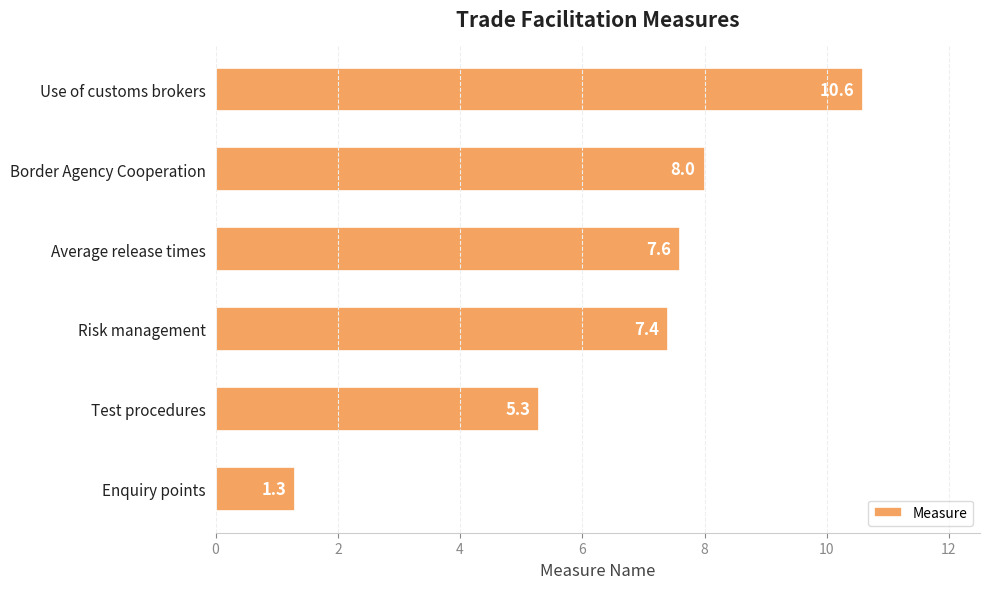

What is the difference between the second highest and second lowest values?

2.7